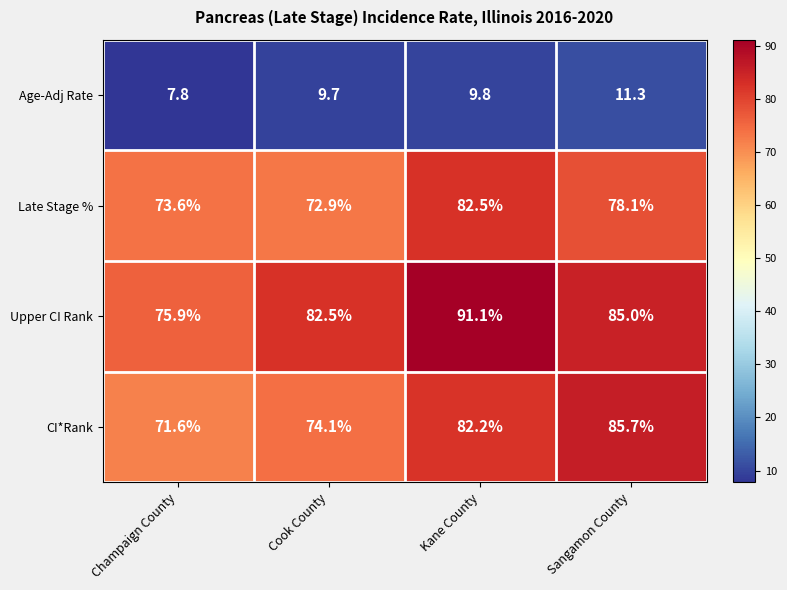

Which series has the largest range (max minus min)?

Upper CI Rank